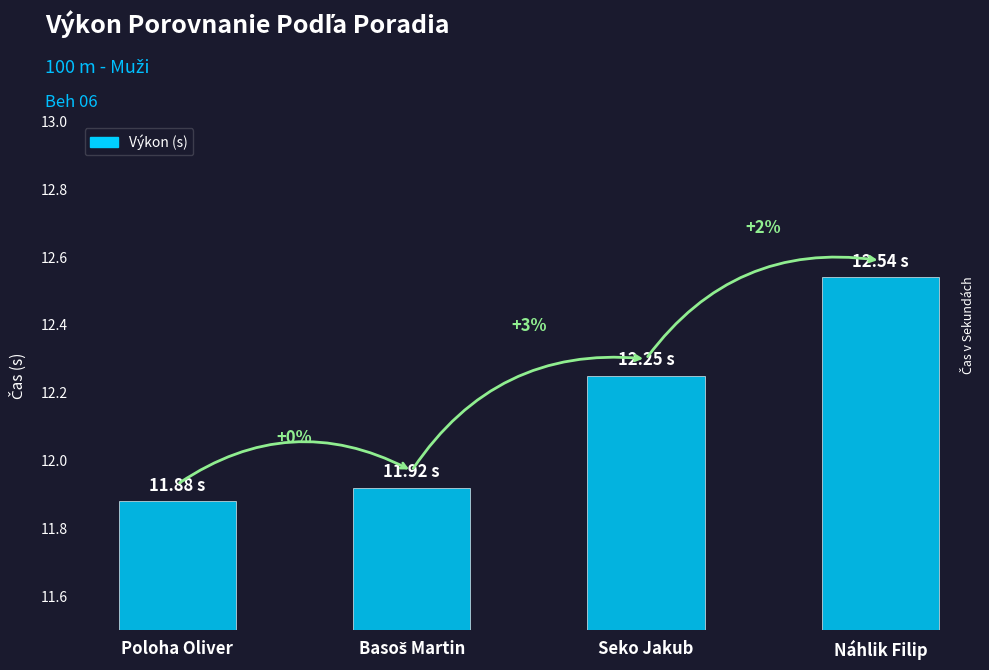

Does the chart contain stacked bars?

No